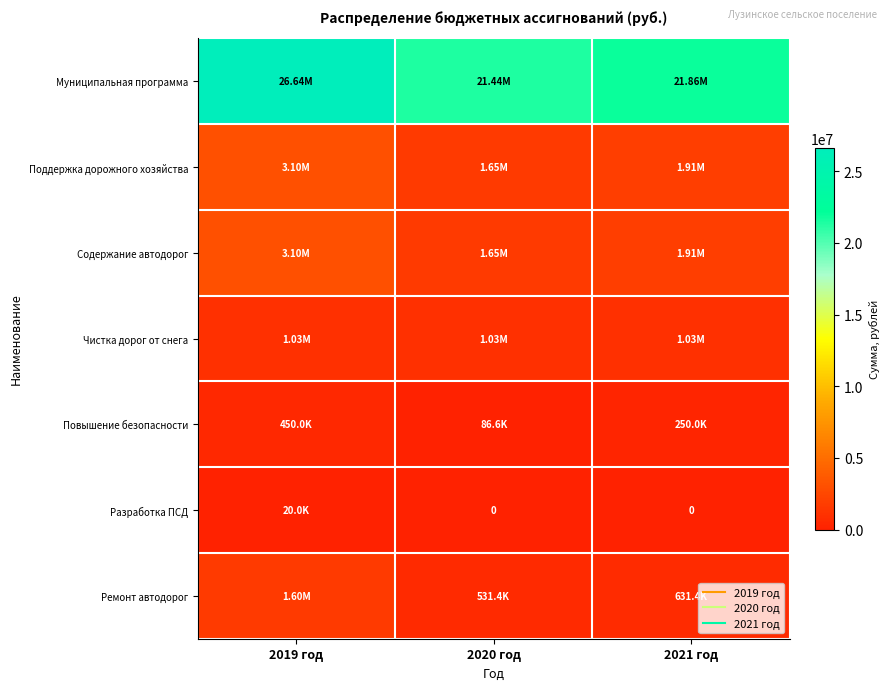

How many distinct data groups are displayed?

7